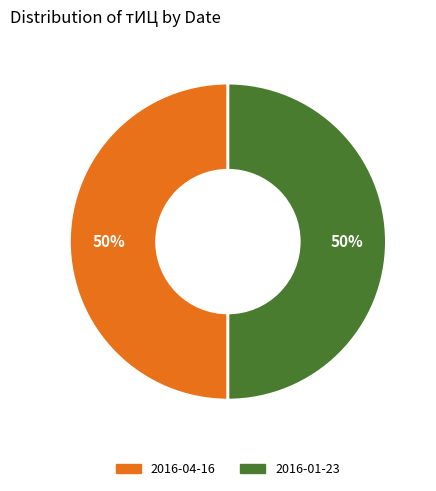

Is the sum of 2016-04-16 and 2016-01-23 greater than half?

Yes